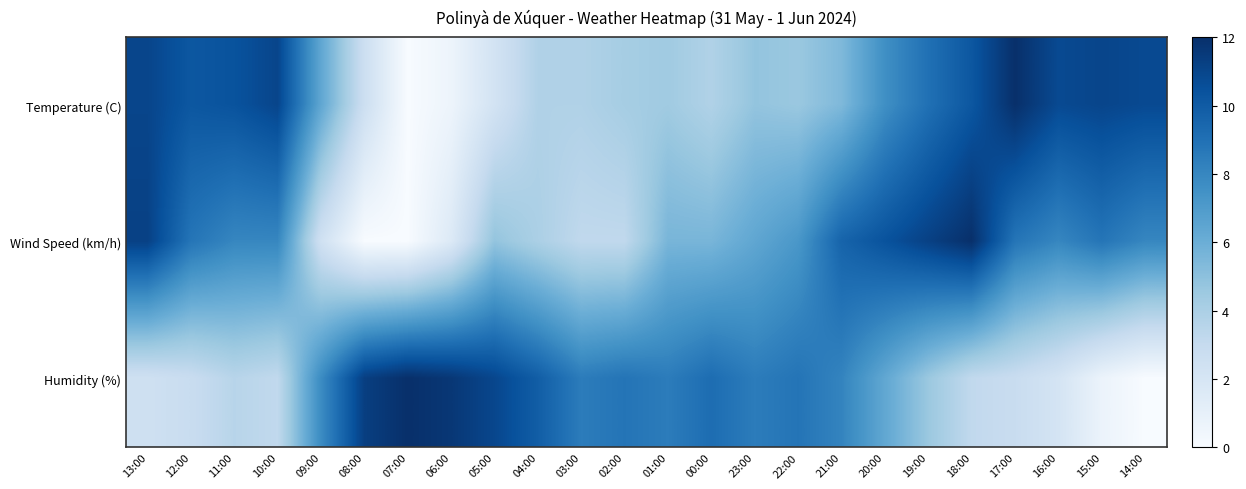

Count the number of categories in the chart.

24